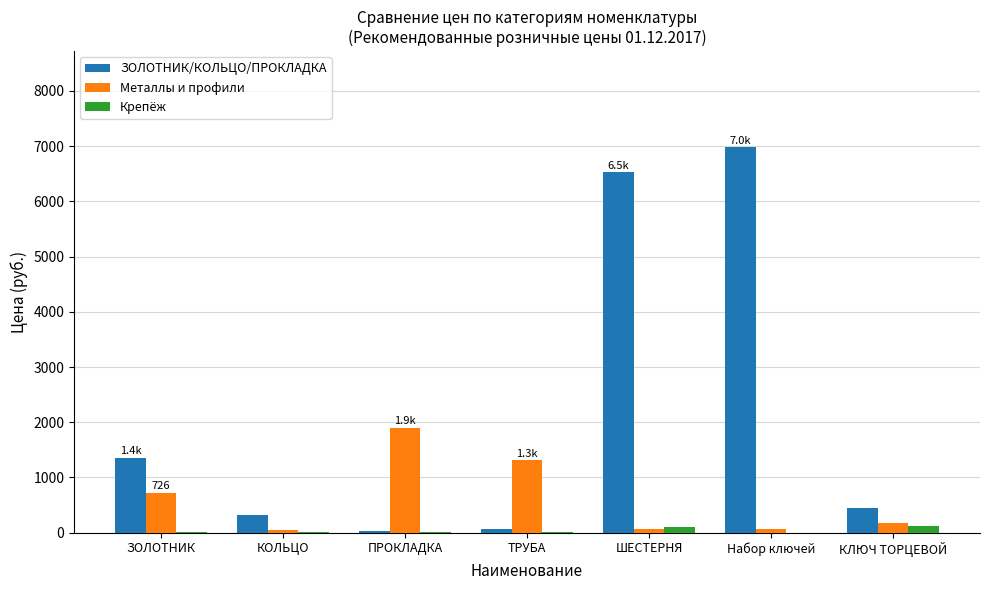

At which category is the sum across all series the highest?

Набор ключей